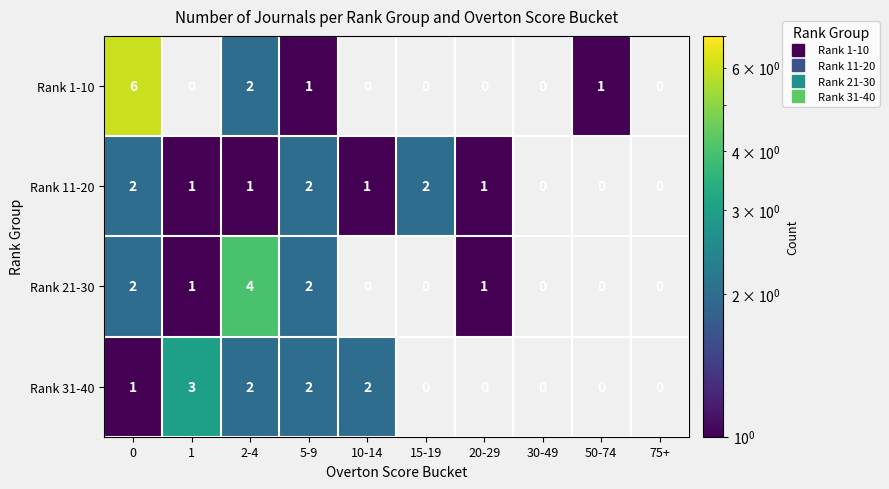

What is the spread (max minus min) of values at 10-14?

2